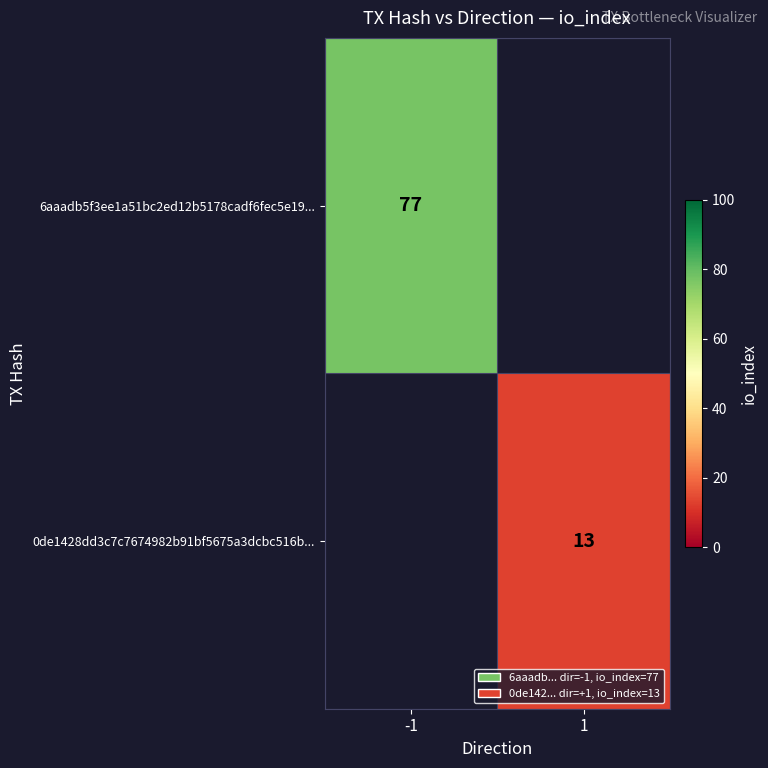

Is it true that 0de1428dd3c7c7674982b91bf5675a3dcbc516b... equals 18 at 1?

False